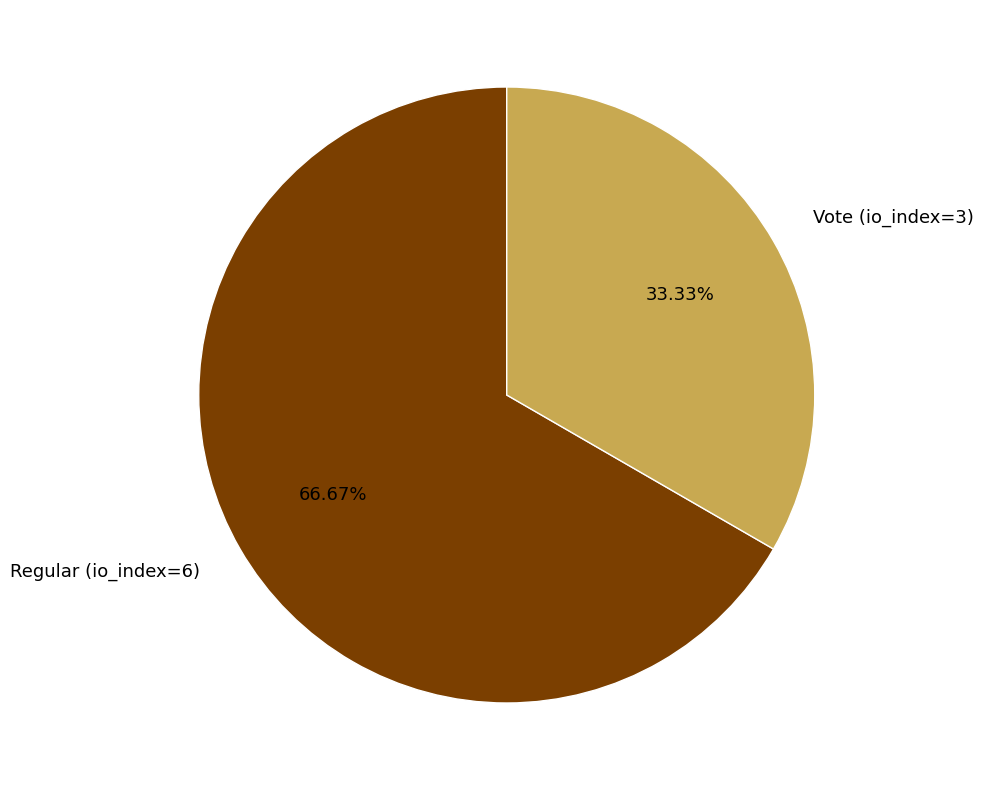

Which slice is the smallest?

Vote (io_index=3)